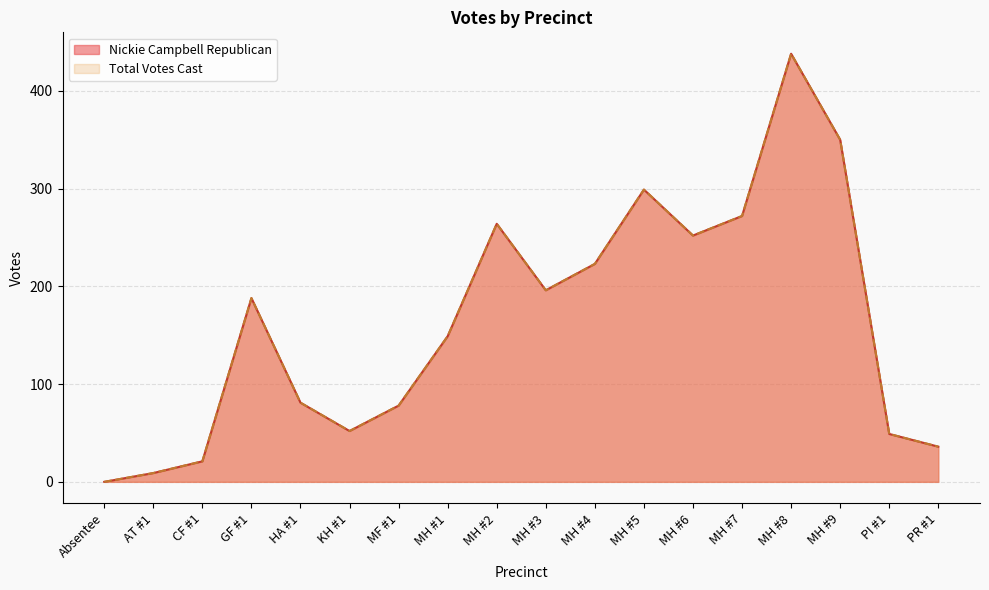

At which category is the sum across all series the highest?

MH #8